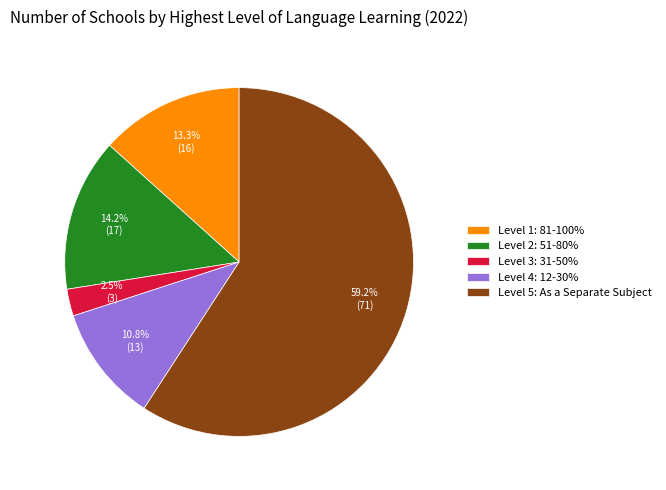

Rank the categories by value from lowest to highest.

Level 3: 31-50%, Level 4: 12-30%, Level 1: 81-100%, Level 2: 51-80%, Level 5: As a Separate Subject